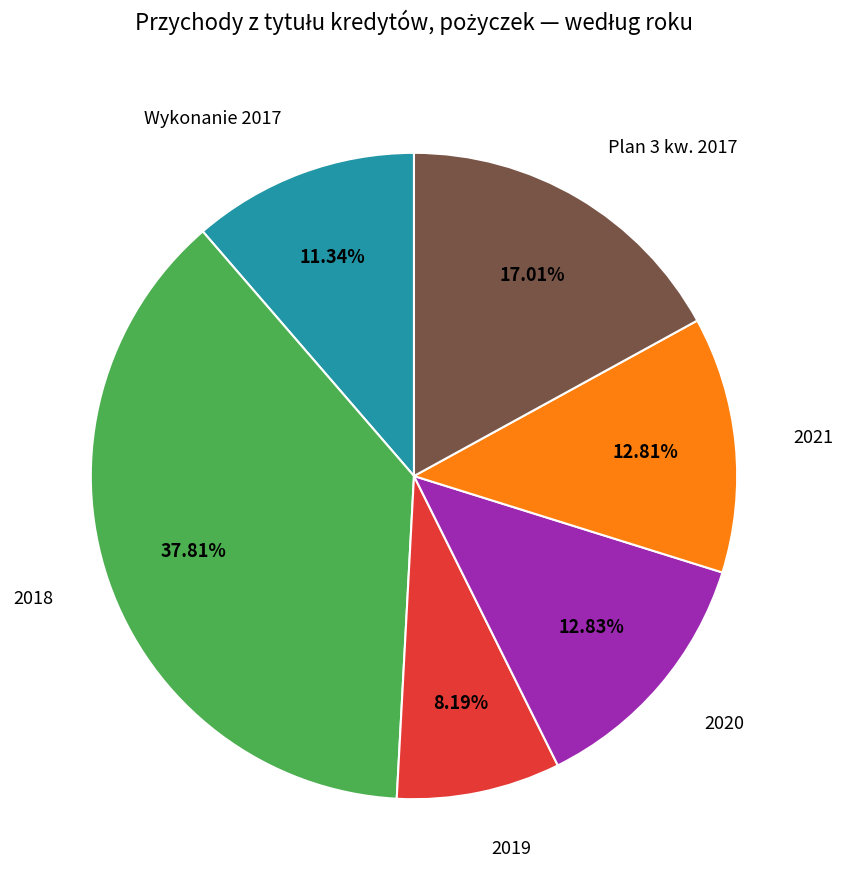

Which has a higher value, 2018 or Plan 3 kw. 2017?

2018